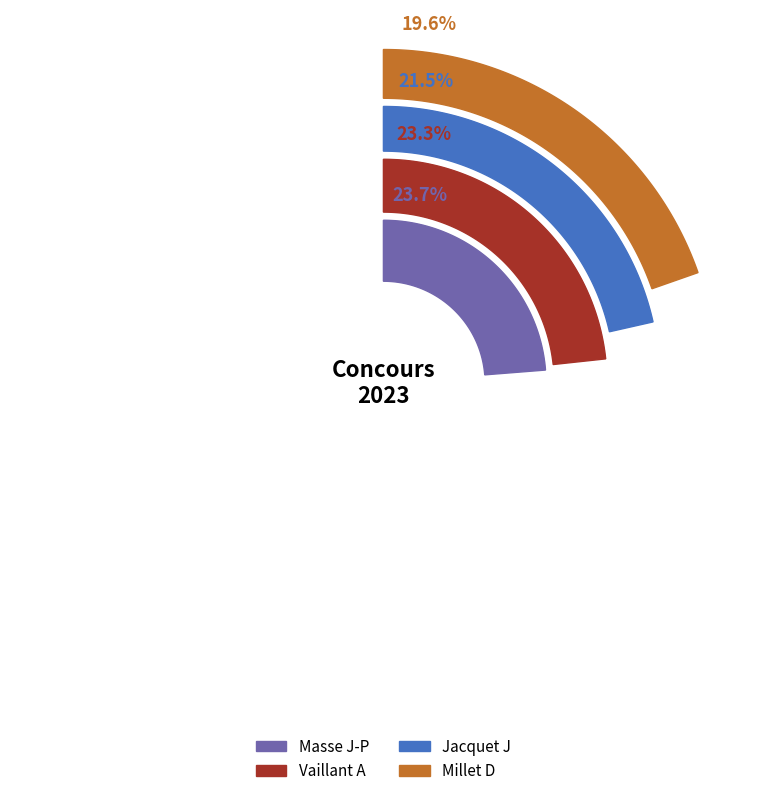

Which category has the biggest portion of the pie?

Masse J-P